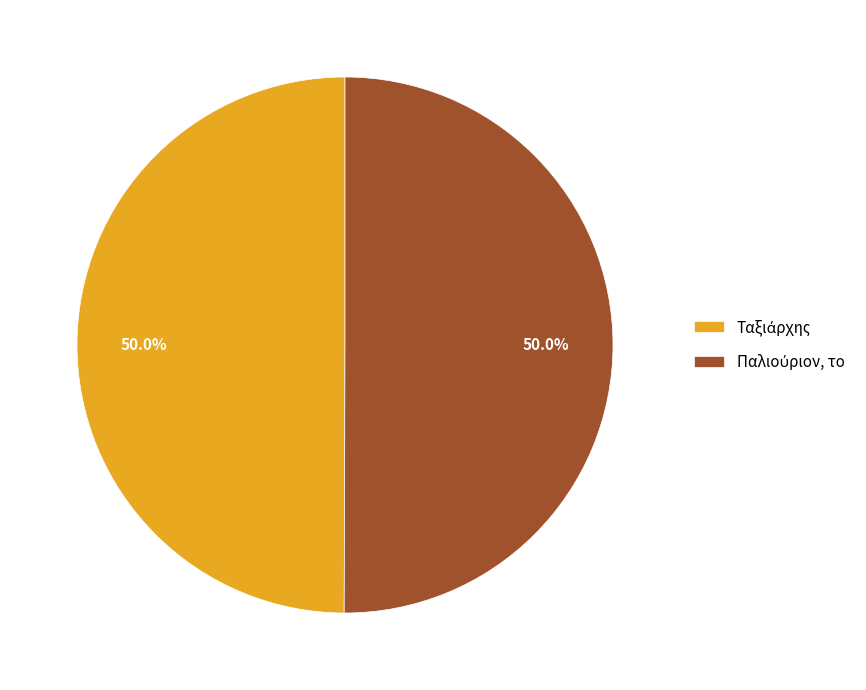

The Ταξιάρχης slice represents 43% of the pie. True or false?

False